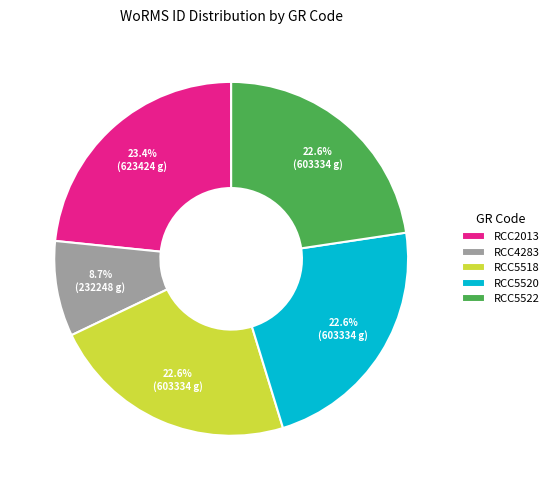

Count the number of slices in the pie.

5